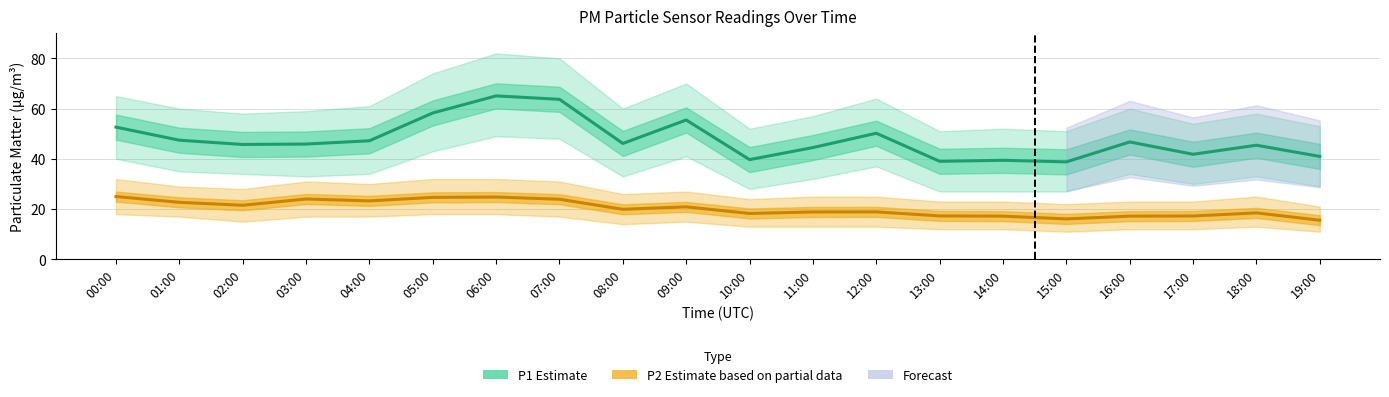

What is the difference between the P1 Estimate values at 19:00 and 10:00?

1.3